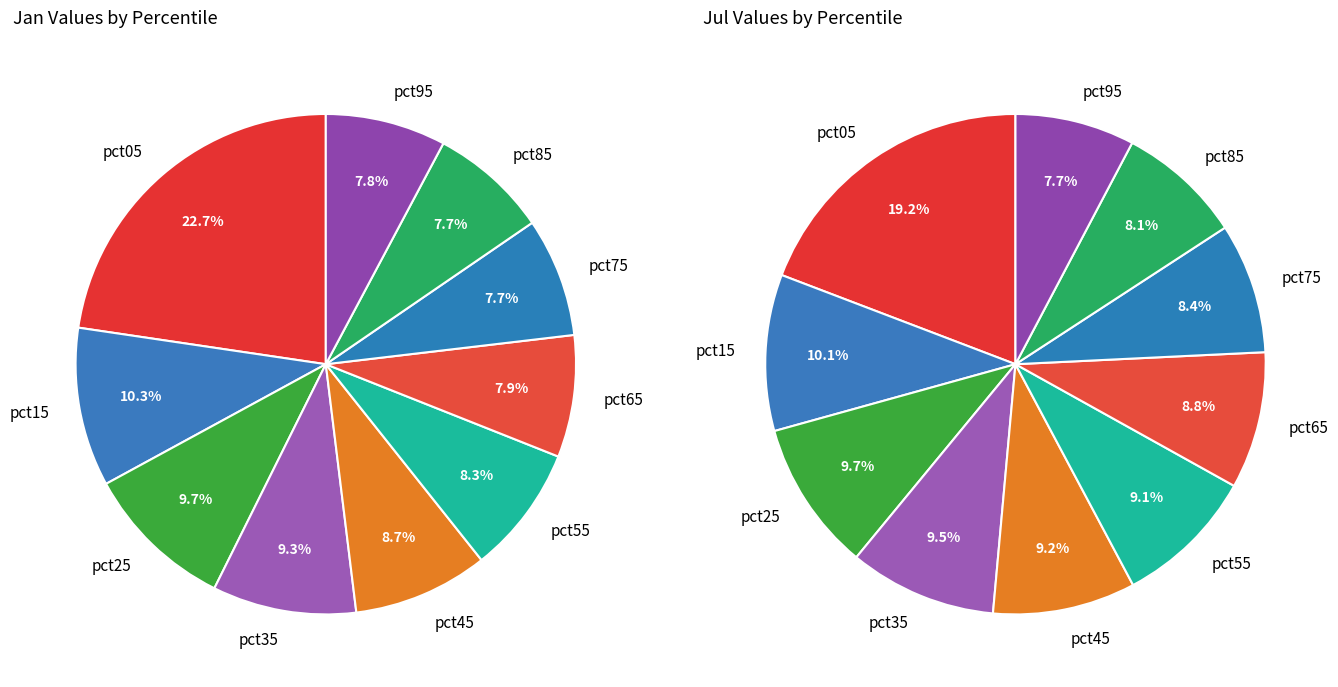

Combined, do values_jan and 2 account for over 50%?

No